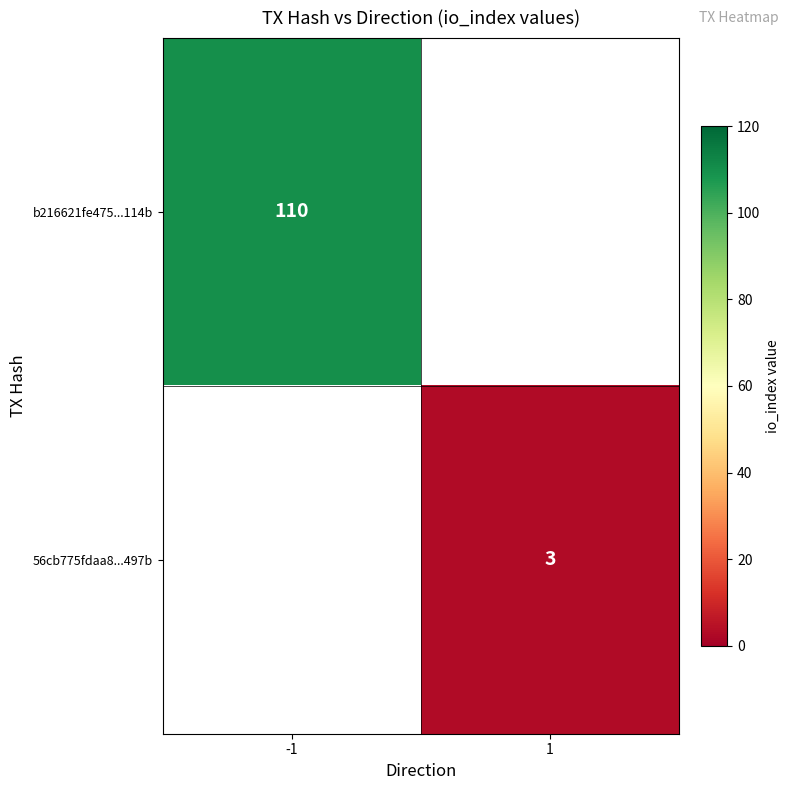

Is it true that 56cb775fdaa8...497b equals 3 at 1?

True